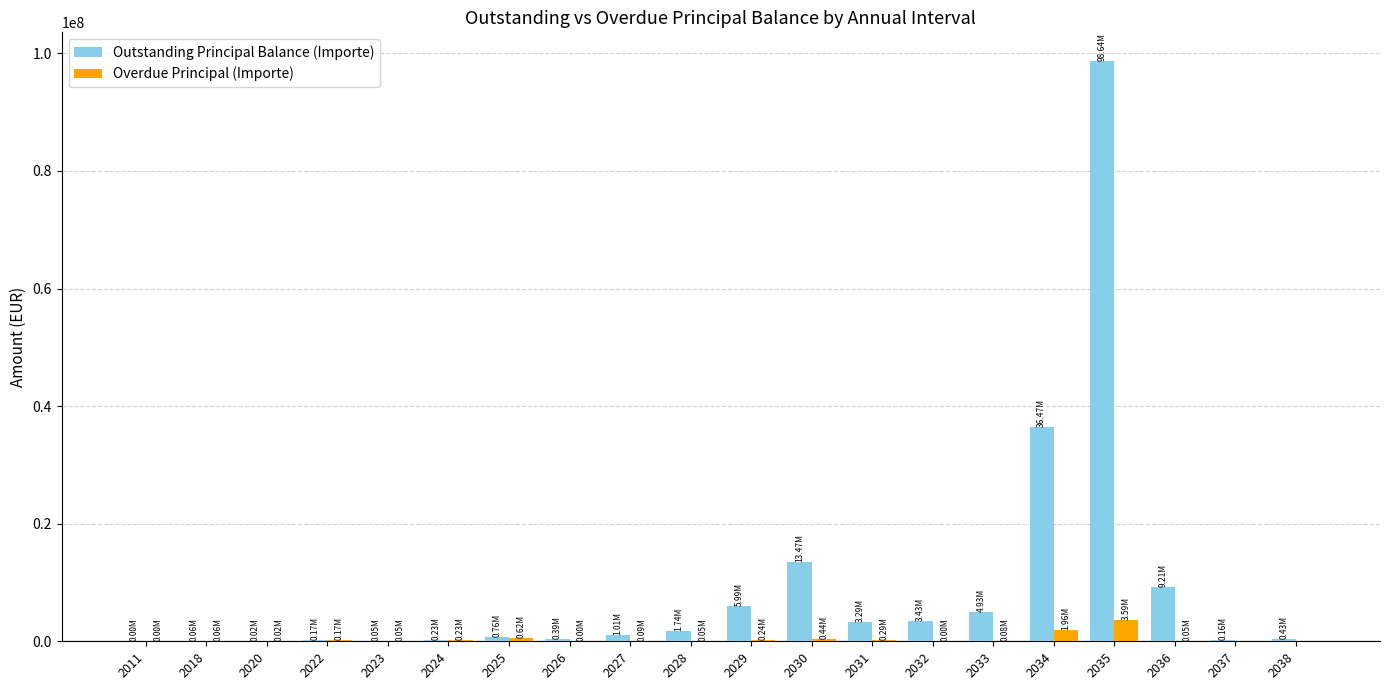

Is the value of Overdue Principal (Importe) at 2033 greater than the value of Outstanding Principal Balance (Importe) at 2033?

No